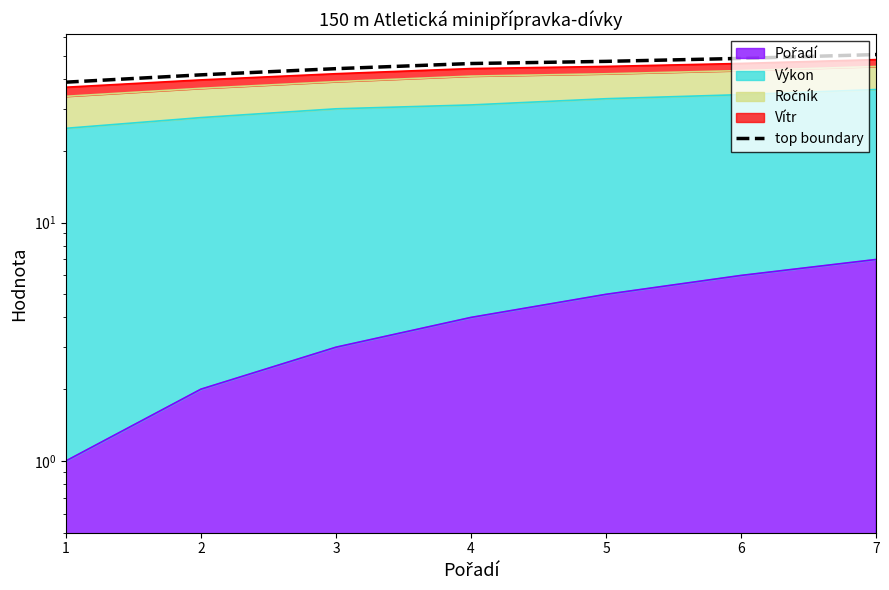

Which label corresponds to the largest value in the chart?

7